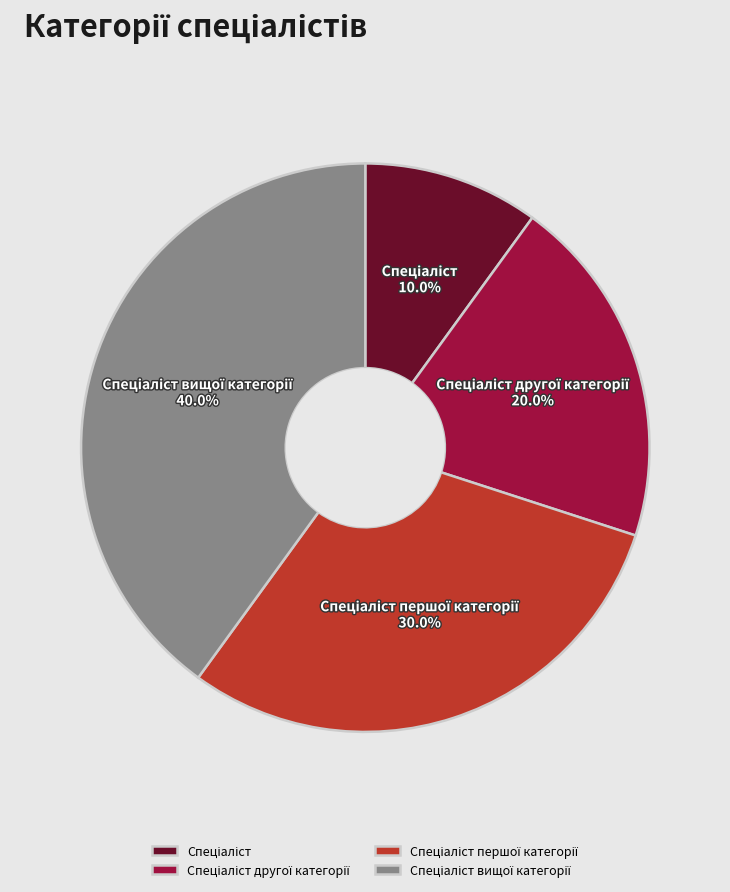

How many slices are in this pie chart?

4